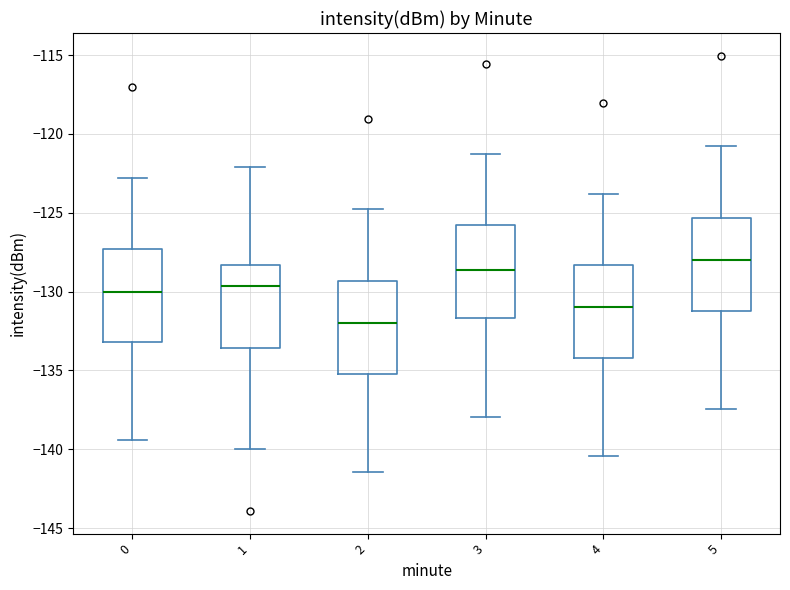

Which box's median line is the lowest?

2